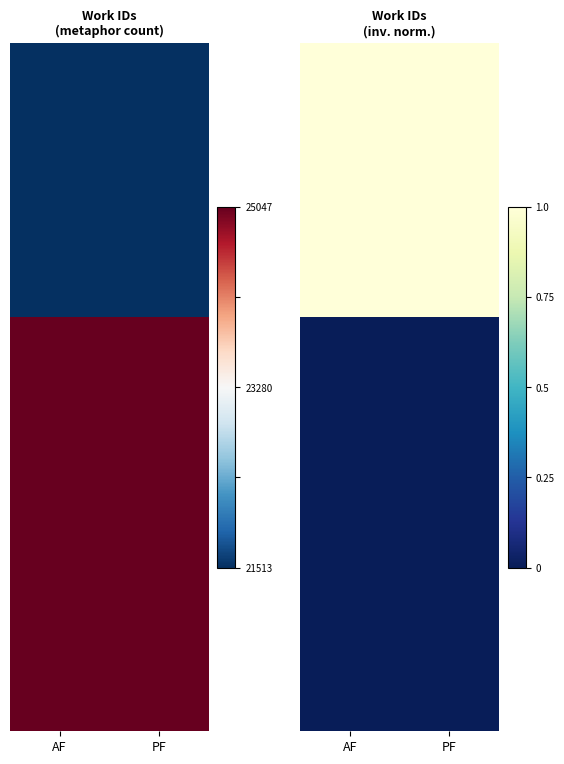

At how many categories does at least one series exceed 0?

2